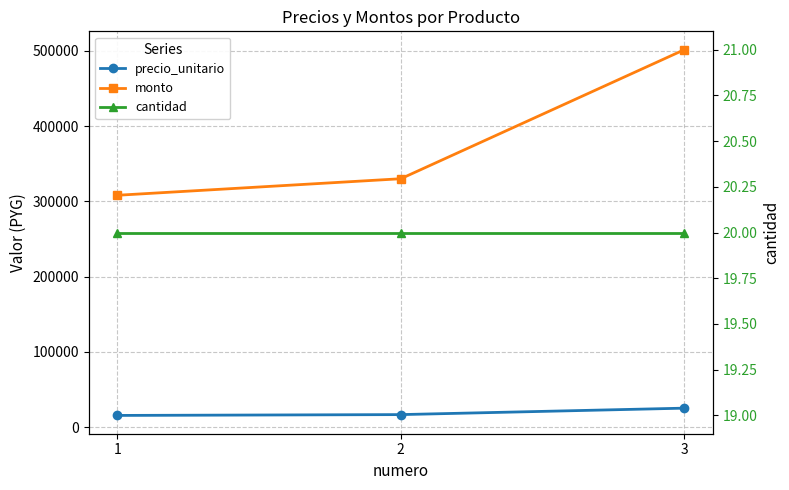

Rank the series at 1 from lowest to highest value.

cantidad, precio_unitario, monto